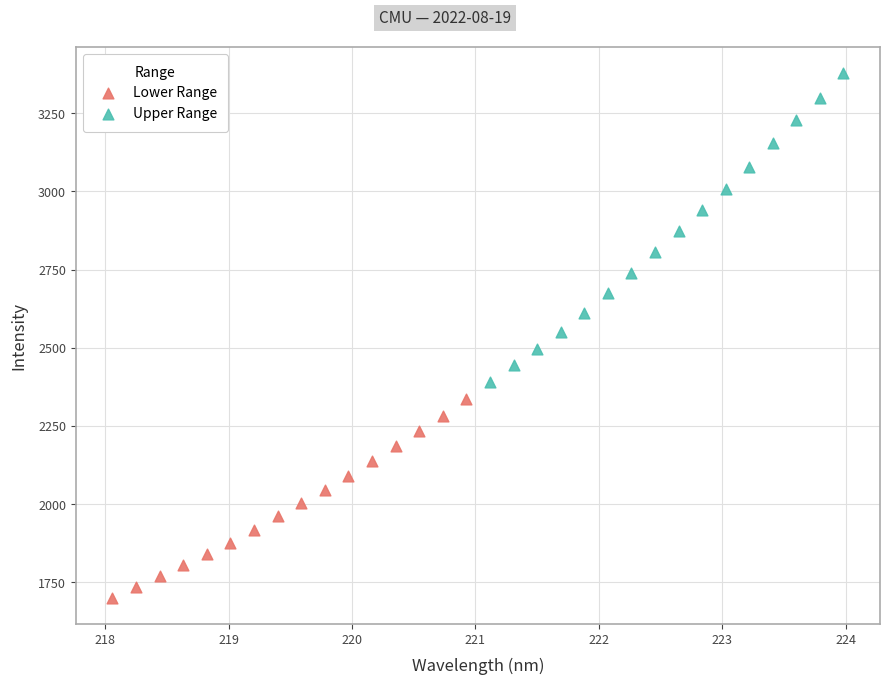

Which series contains the highest Y value?

Upper Range